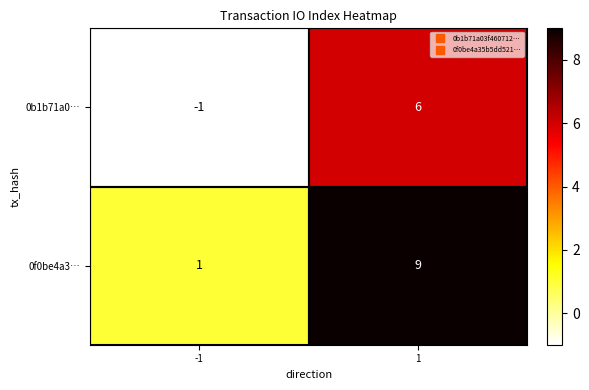

The value of 0f0be4a3… at -1 is 2. True or false?

False